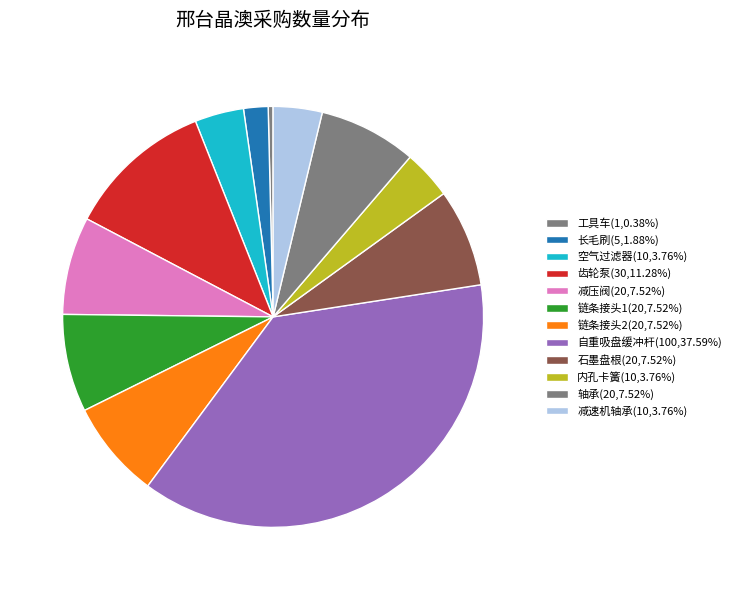

Is it true that 链条接头1 is 8% of the pie?

True